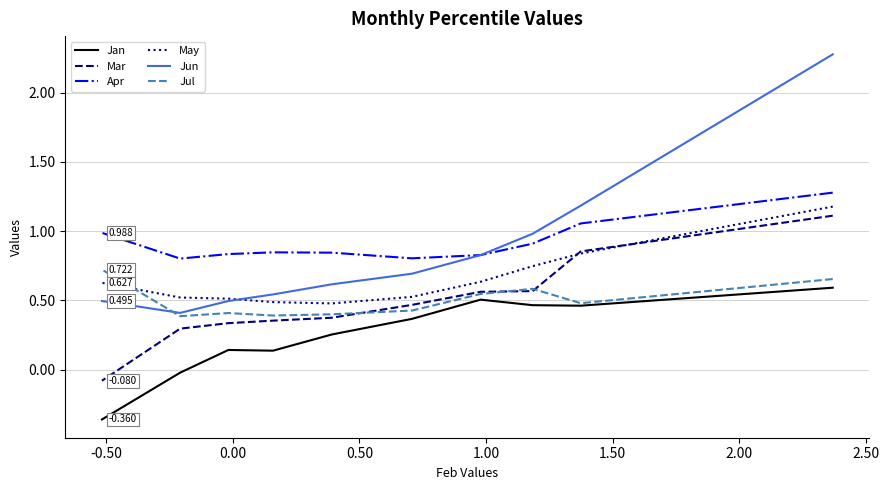

What are all the series names shown in the legend?

Jan, Mar, Apr, May, Jun, Jul